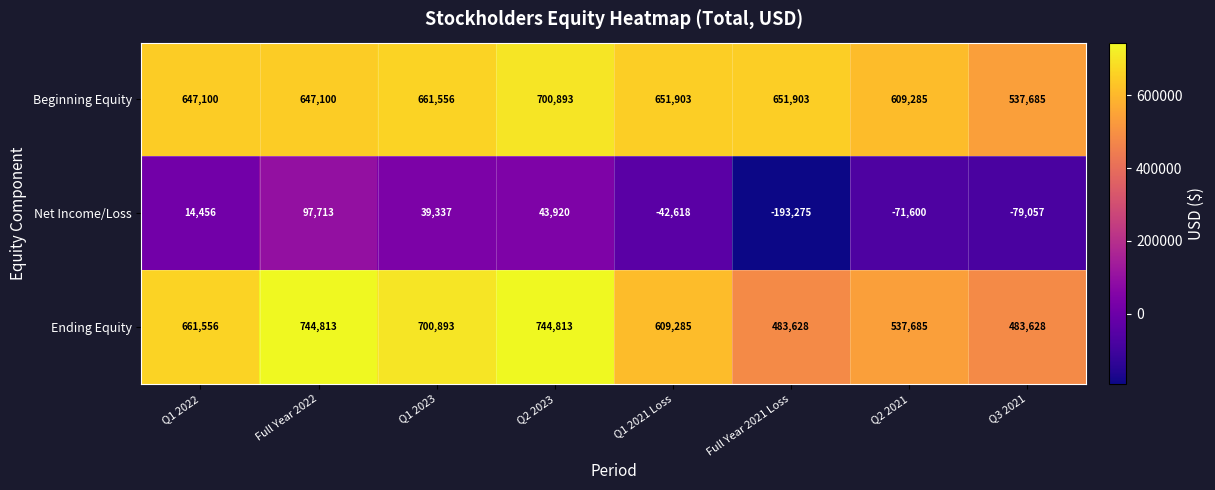

At how many categories does at least one series exceed 550686?

7